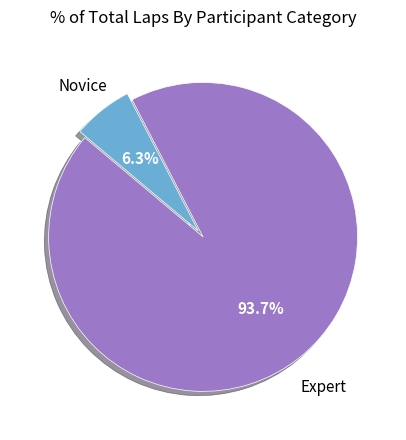

Is there a majority slice in this chart?

Yes